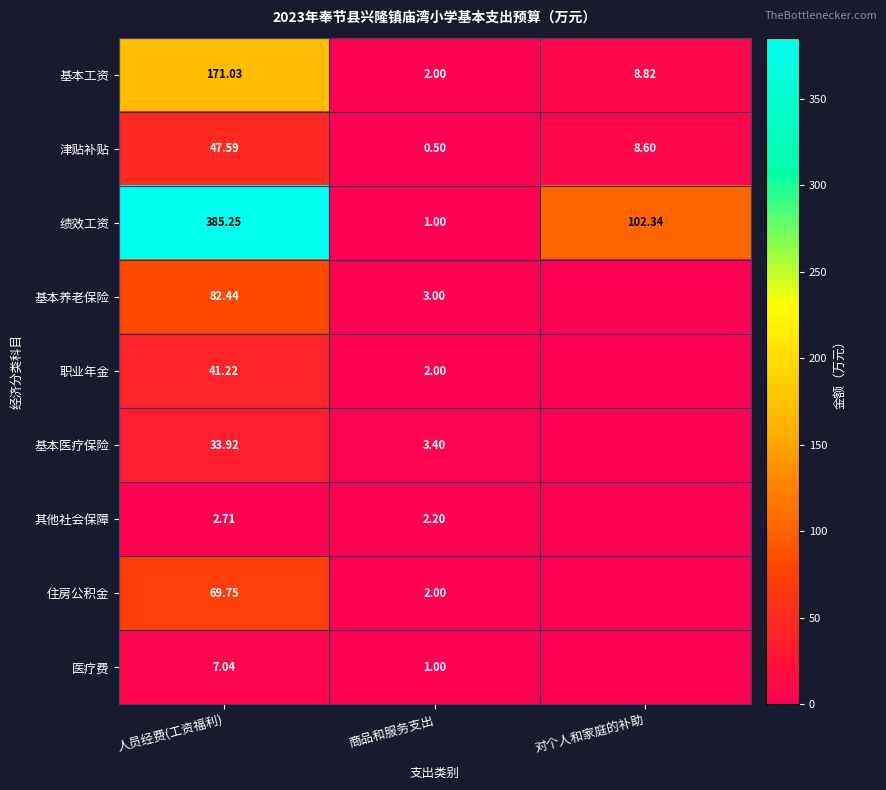

How many data points in 绩效工资 are less than 102?

1